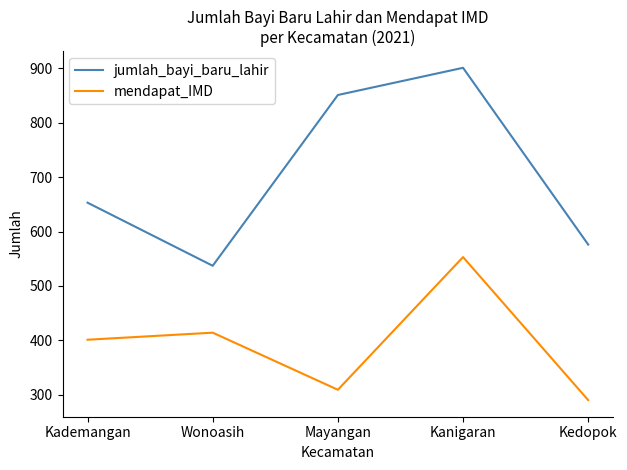

What value does the mendapat_IMD series have at Kademangan?

401